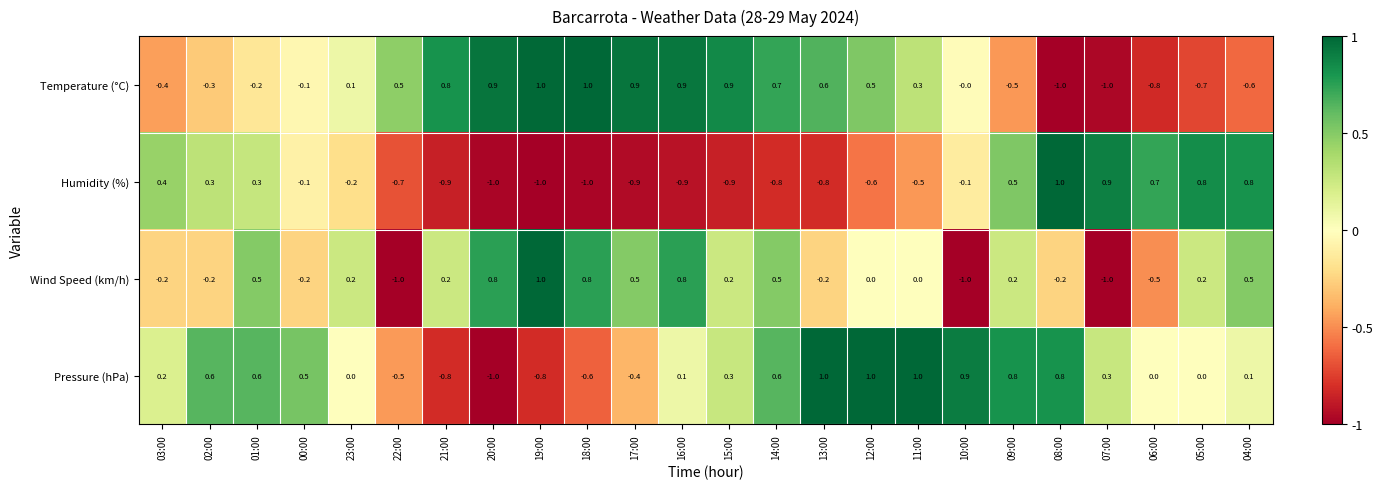

The value of Humidity (%) at 15:00 is -0.9. True or false?

True